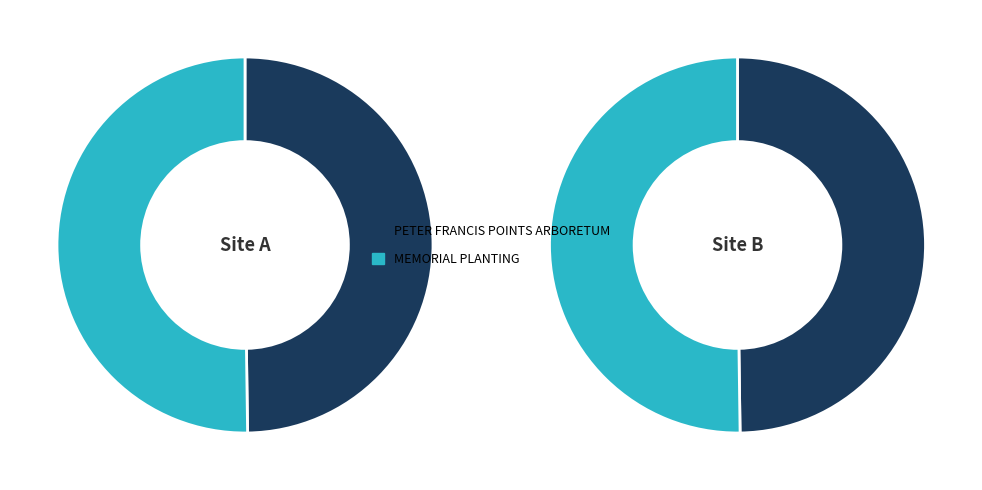

What is the change in value from PETER FRANCIS POINTS ARBORETUM to MEMORIAL PLANTING?

+203